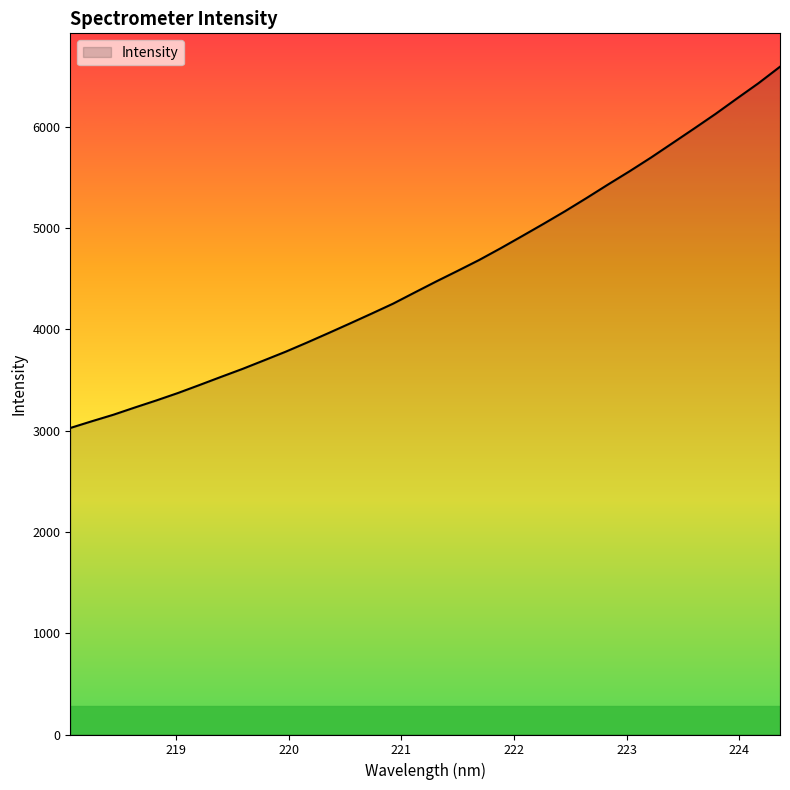

What is the difference between the maximum and minimum values?

3566.7